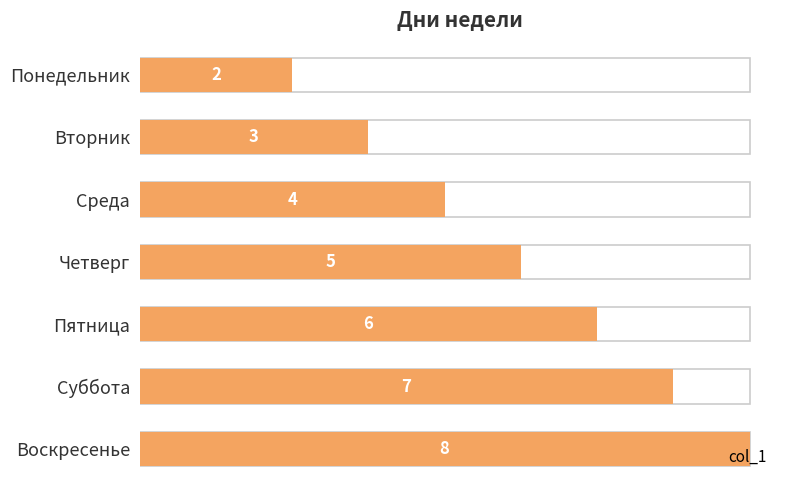

What is the difference between the maximum and minimum values?

6